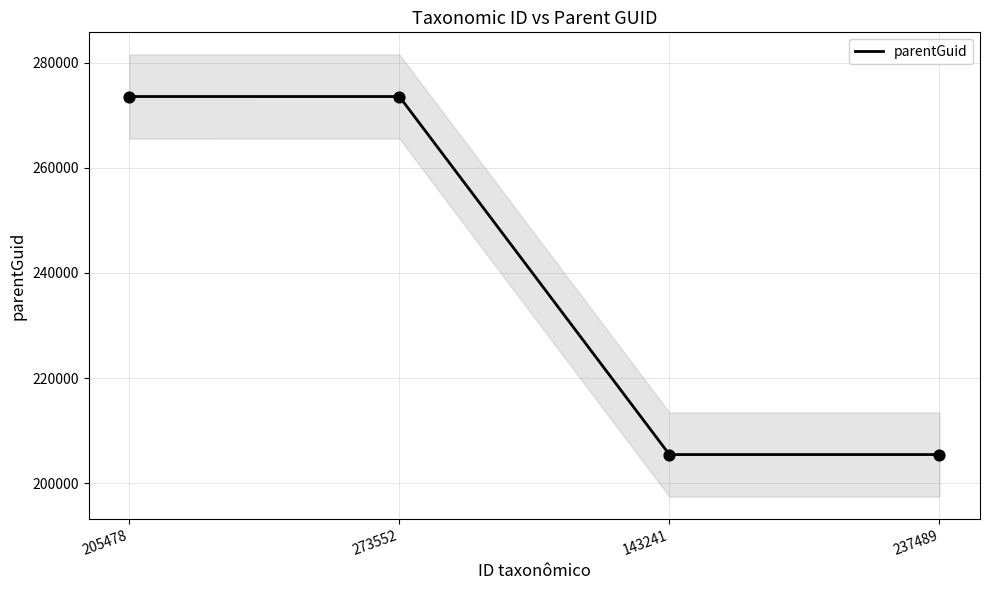

Which has a higher value, 143241 or 237489?

143241